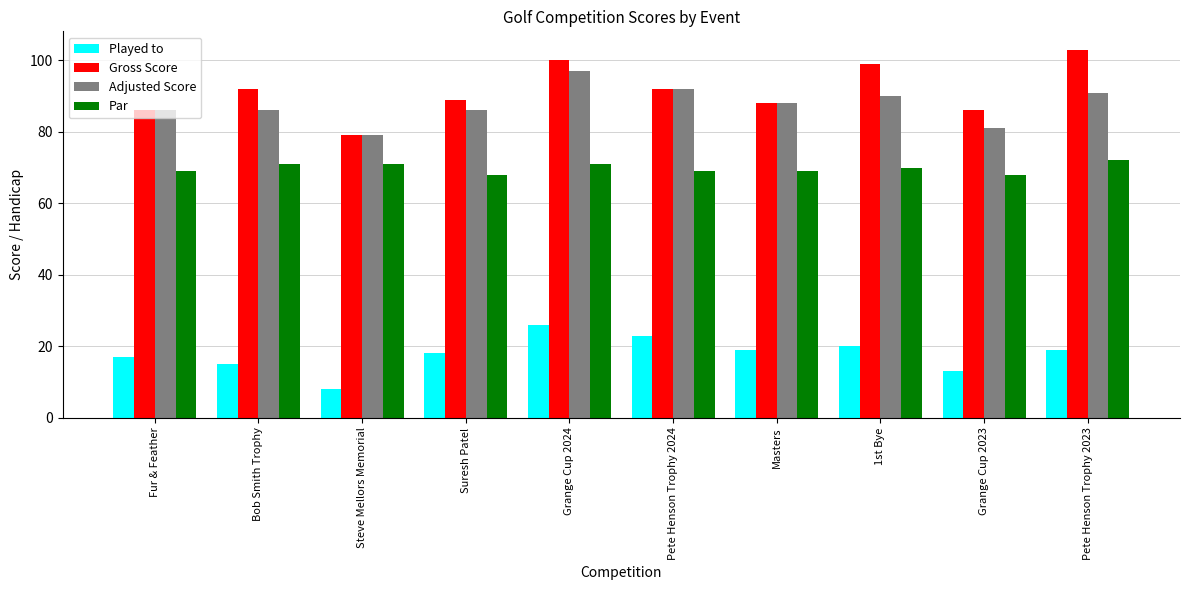

At which label does Adjusted Score first exceed 88?

Grange Cup 2024